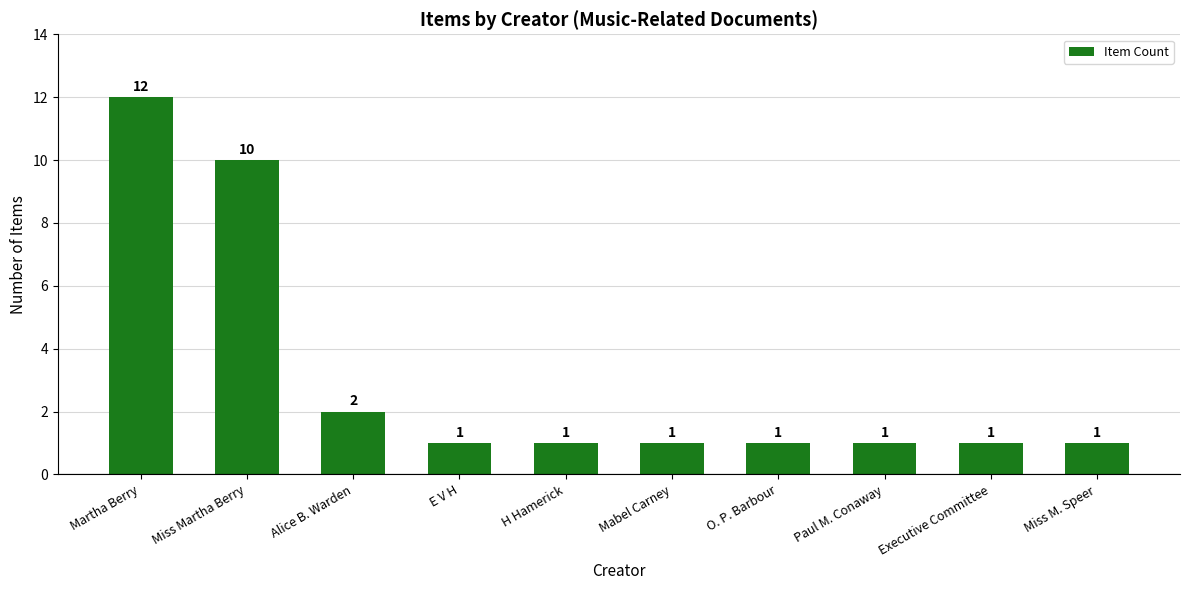

How many categories are shown in the chart?

10